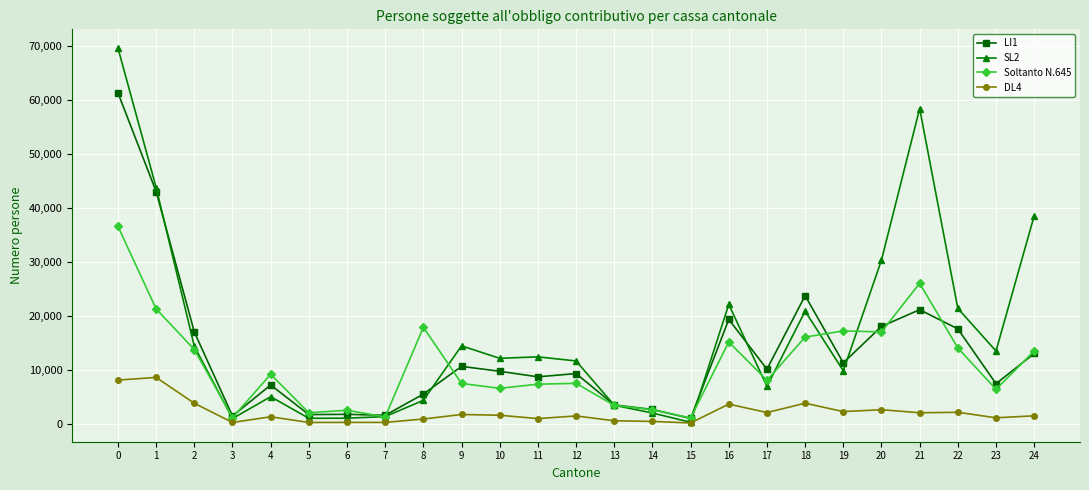

The value of Soltanto N.645 at 1 is 27817. True or false?

False